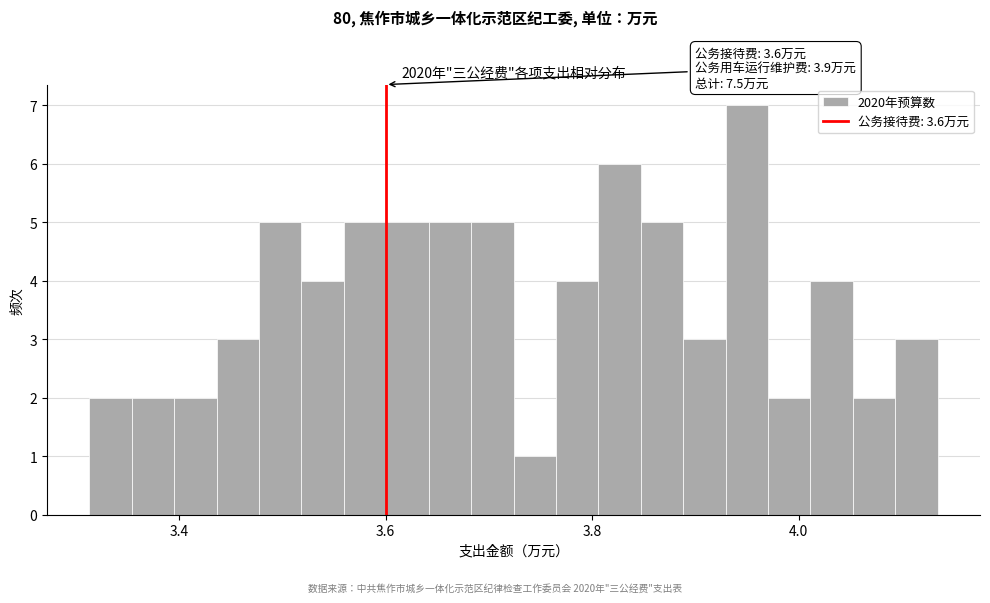

Around what value on the x-axis is the tallest bar? Give the approximate position of its centre, as read against the axis.

3.94